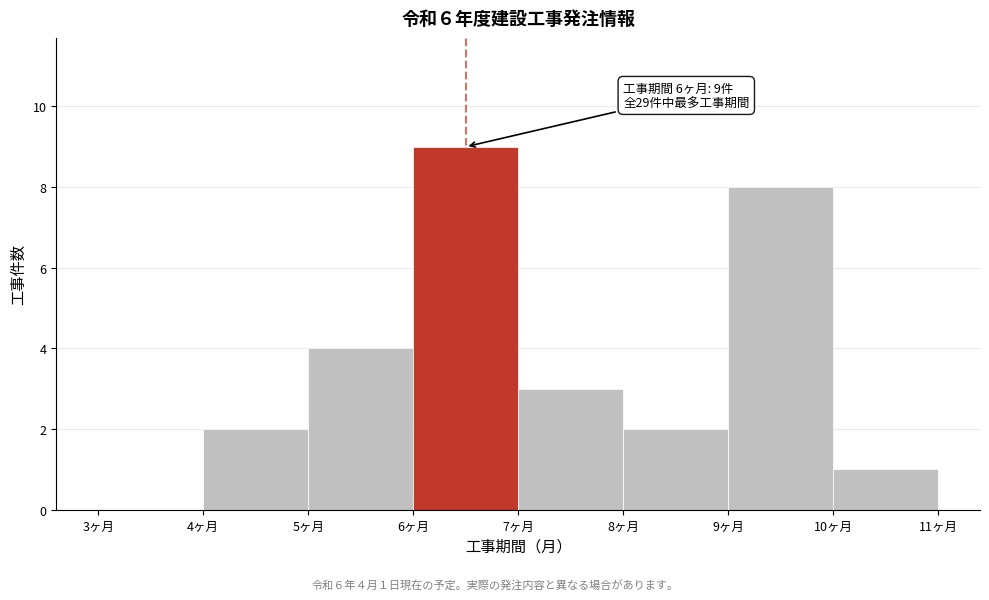

Which range on the x-axis has the tallest bar?

6 to 7